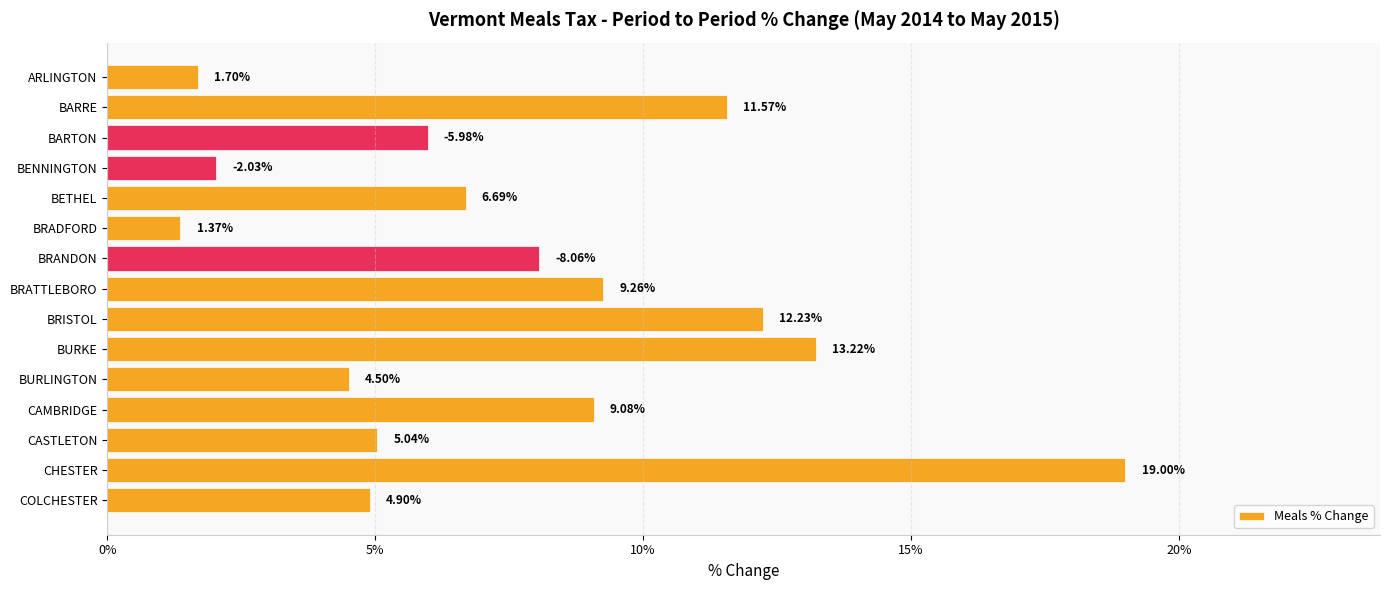

What is the difference between the values at BARRE and CAMBRIDGE?

2.5